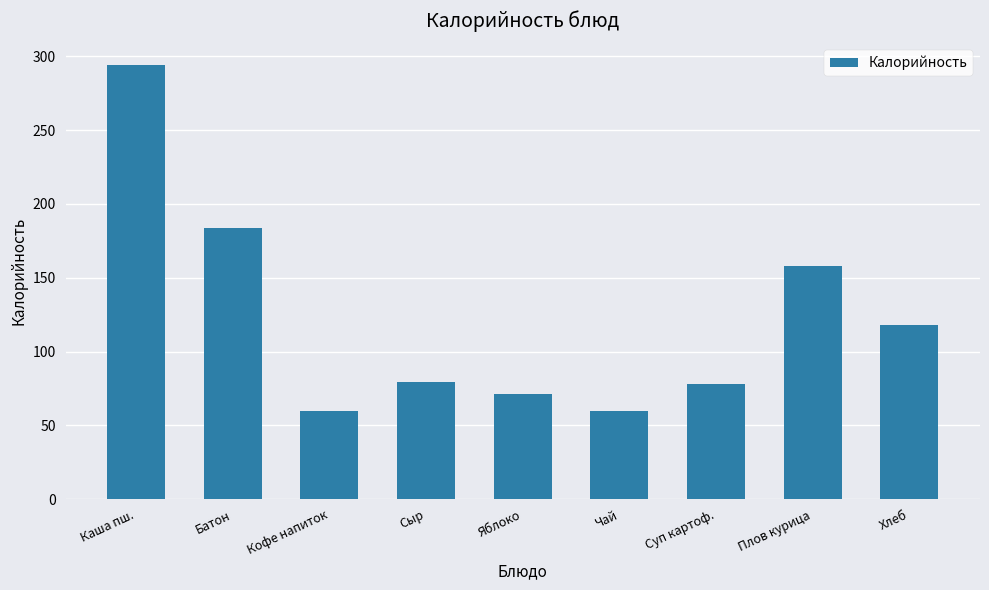

How many values are below 79?

4